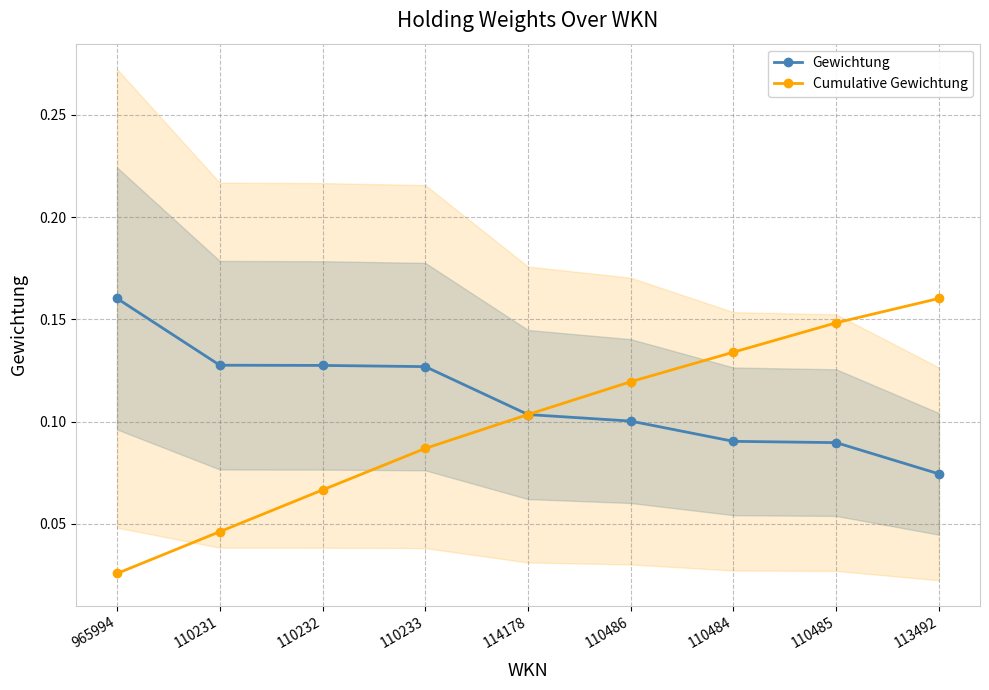

Is it true that Cumulative Gewichtung equals 0.1 at 110486?

False